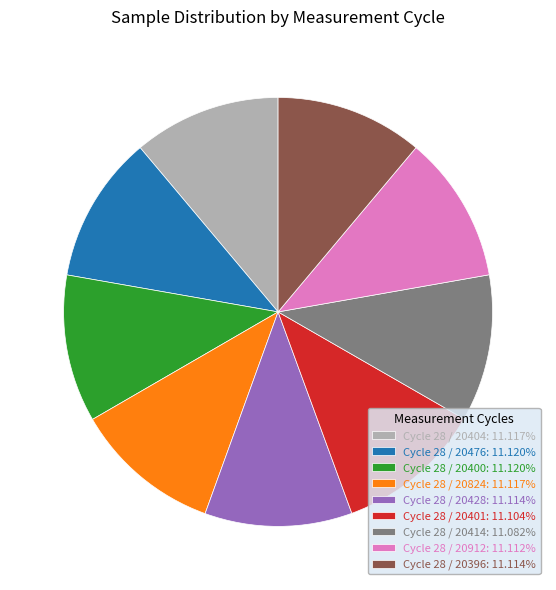

Is the sum of Cycle 28 / 20404: 11.117% and Cycle 28 / 20912: 11.112% greater than half?

No